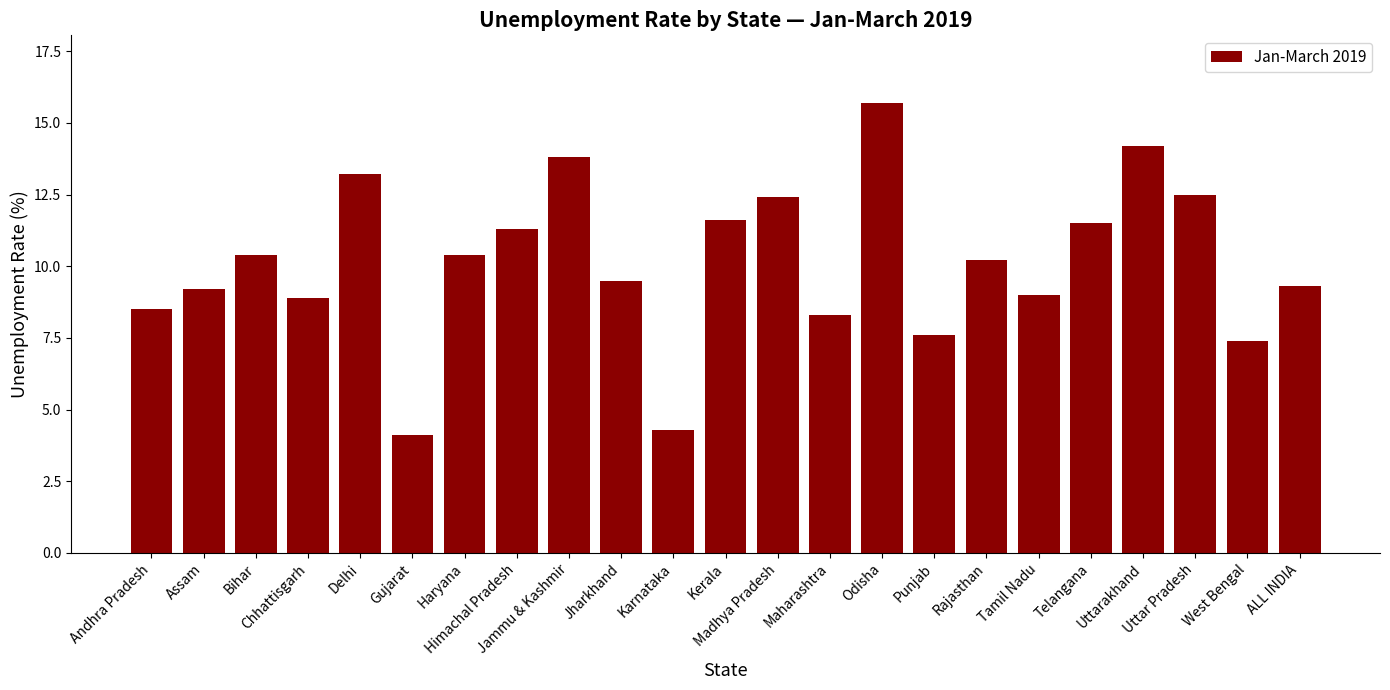

What is the difference between the maximum and second lowest values?

11.4